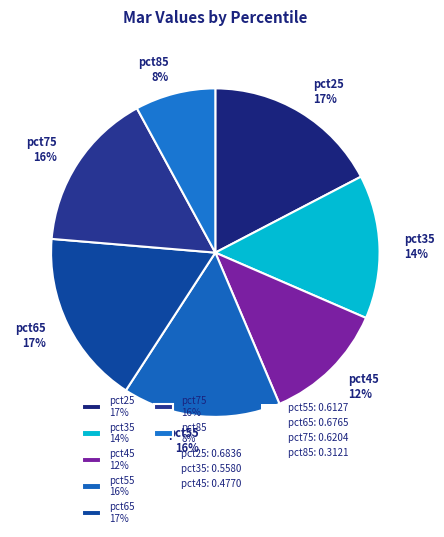

Is it true that pct55 is 3% of the pie?

False